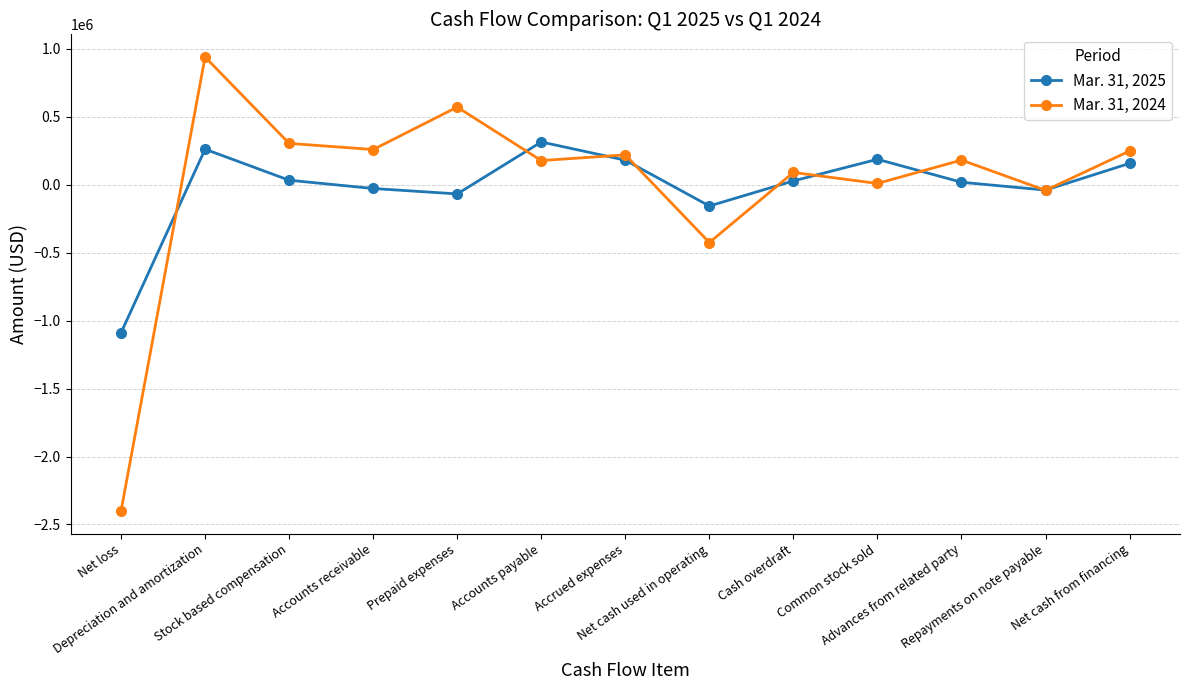

What is the greatest value displayed?

940481